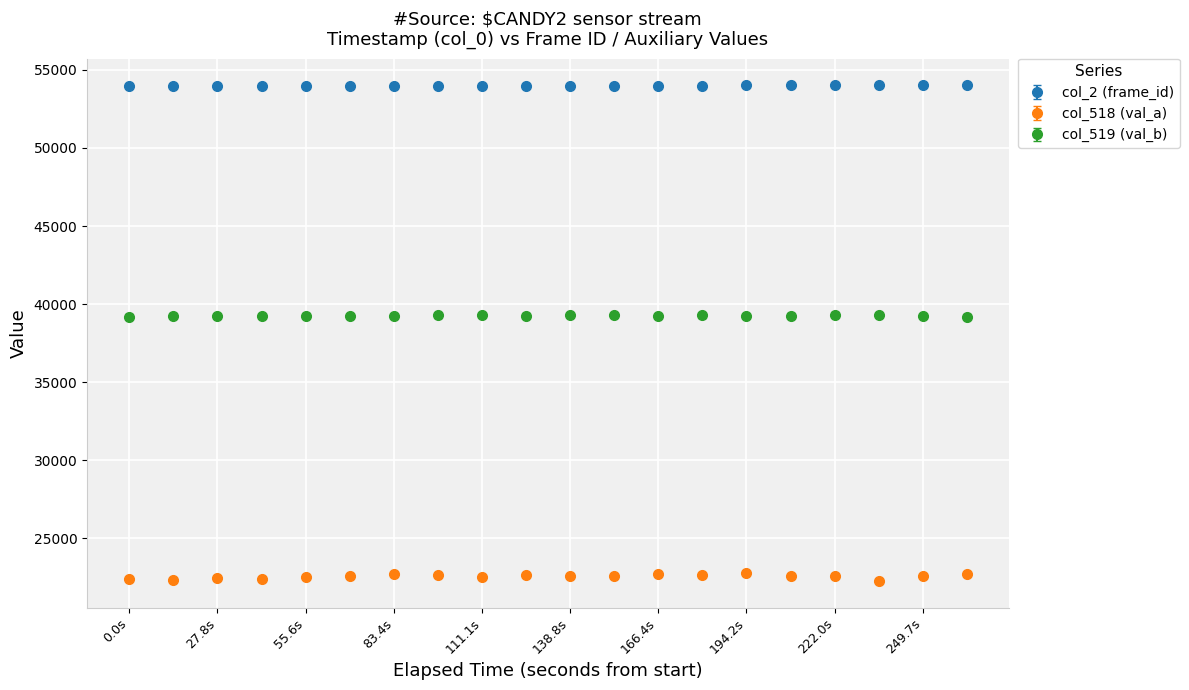

Which series has the largest range (max minus min)?

col_518 (val_a)